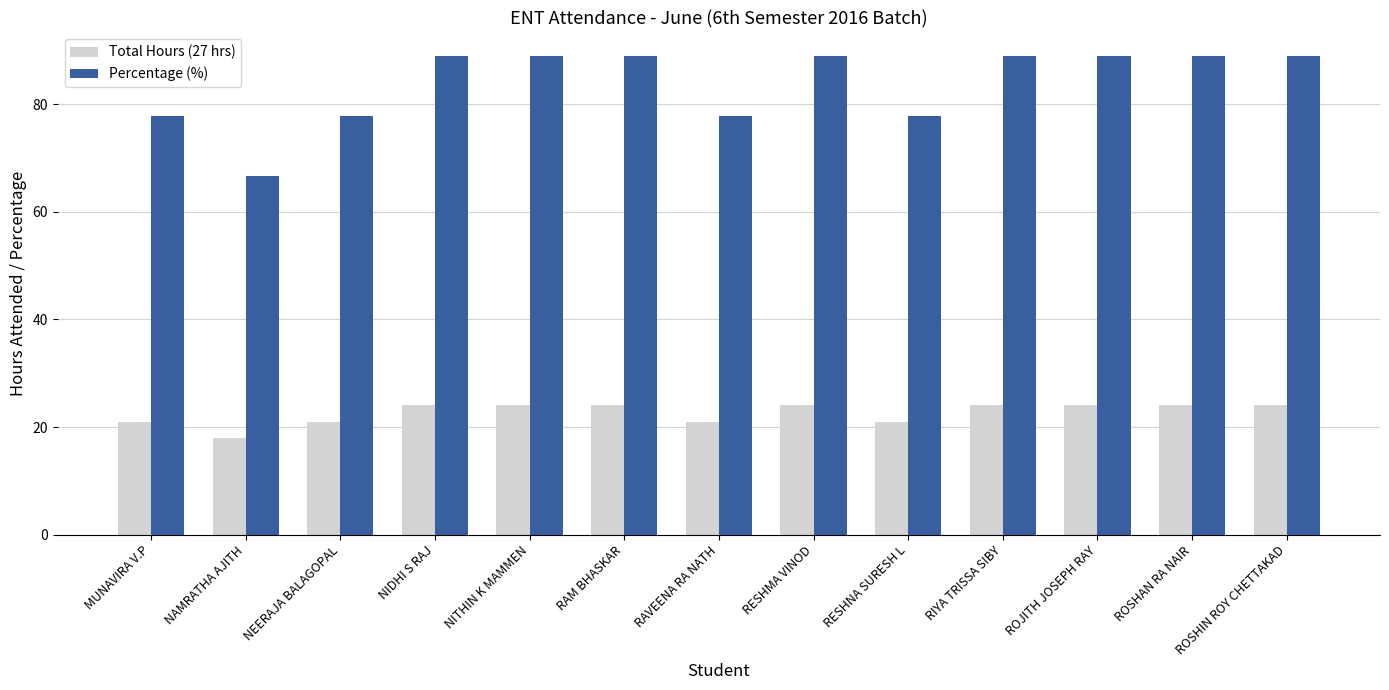

What are all the series names shown in the legend?

Total Hours (27 hrs), Percentage (%)